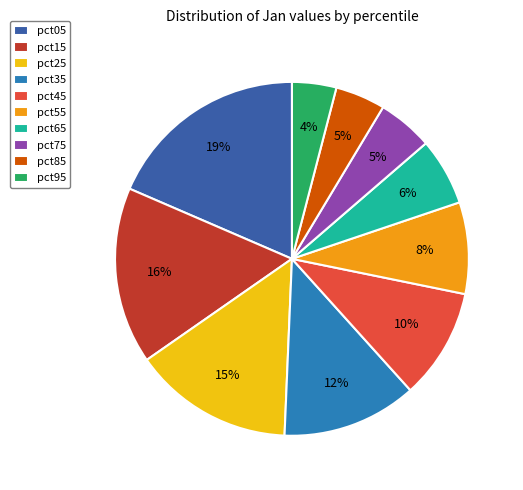

What is the smallest slice in the pie chart?

pct95